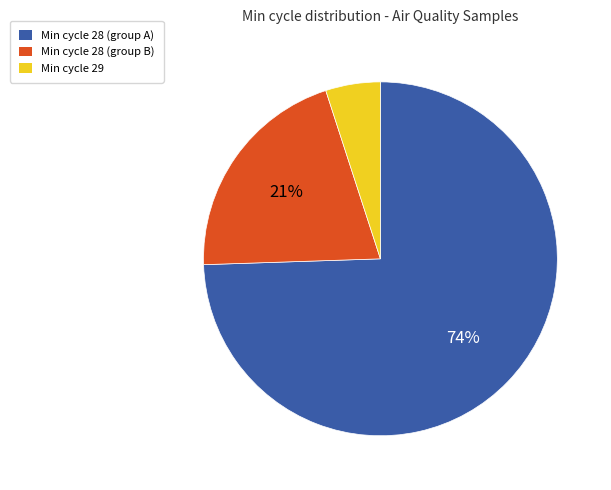

Is it true that Min cycle 28 (group B) is 27% of the pie?

False